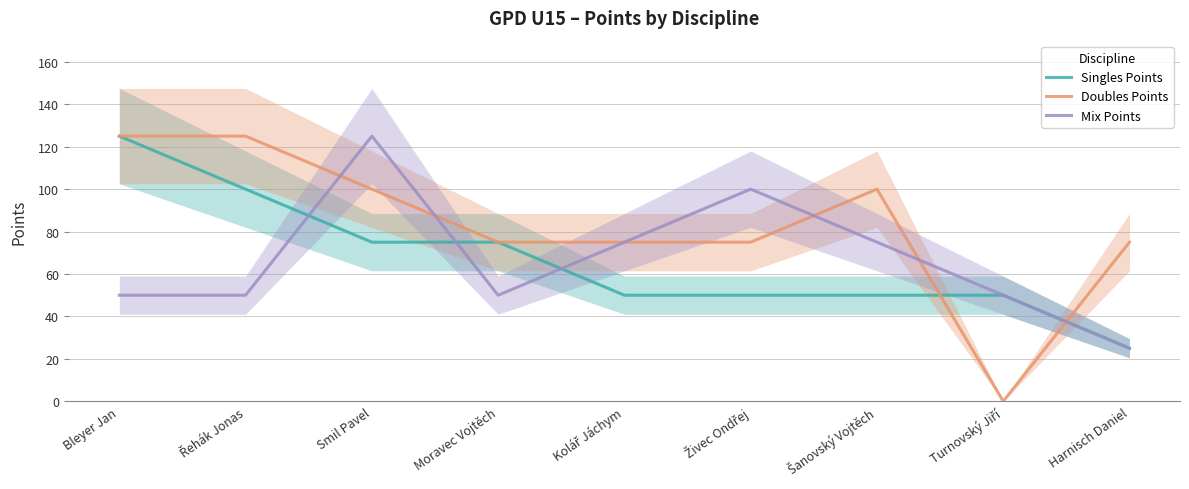

Is the value of Singles Points at Moravec Vojtěch greater than the value of Doubles Points at Harnisch Daniel?

No